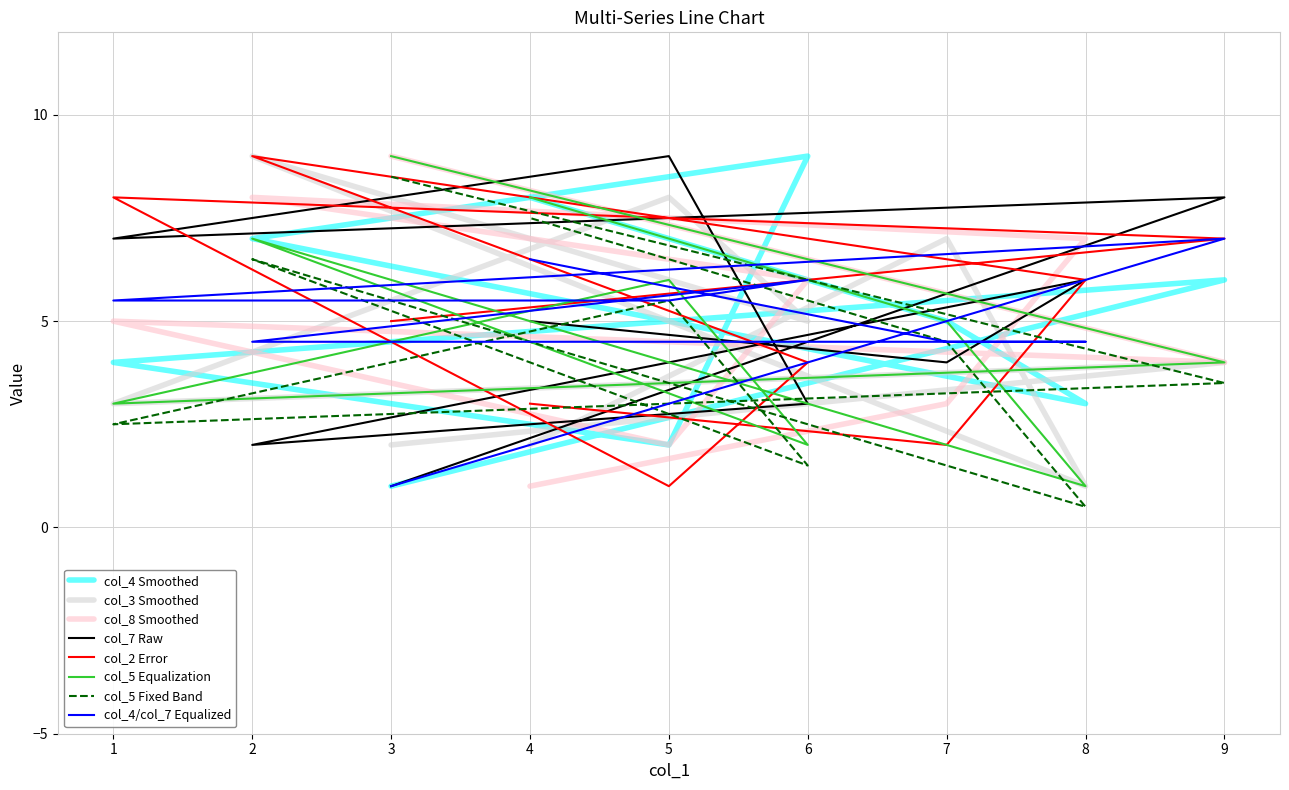

What is the maximum value shown in the chart?

9